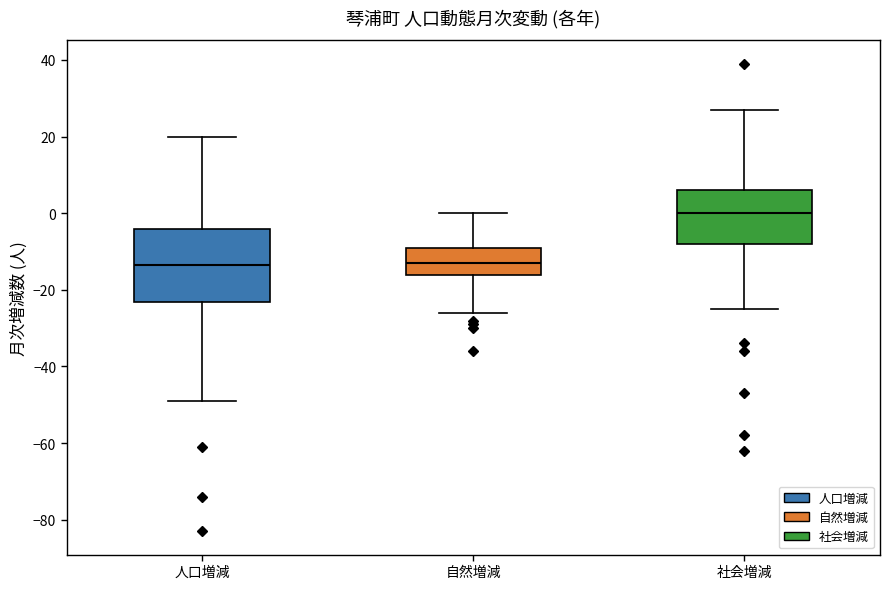

Where does the upper whisker of the box for 人口増減 end on the y-axis? The values are not printed on the chart, so give them approximately, as read against the axis.

20